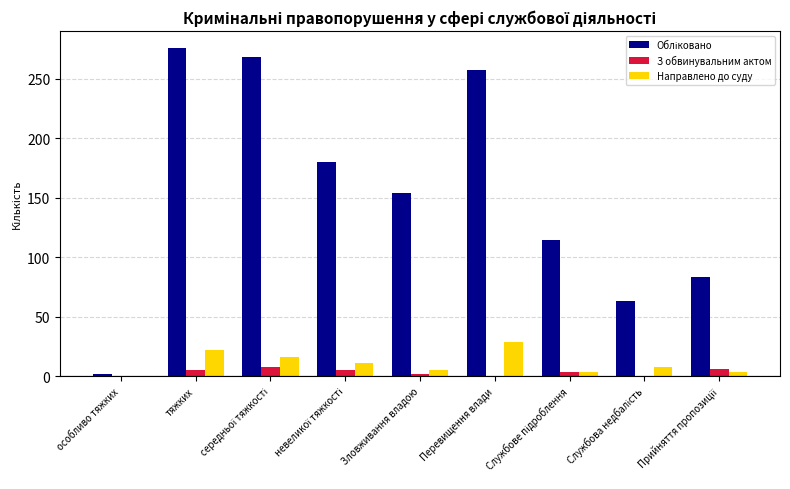

What is the sum of all Направлено до суду values?

97